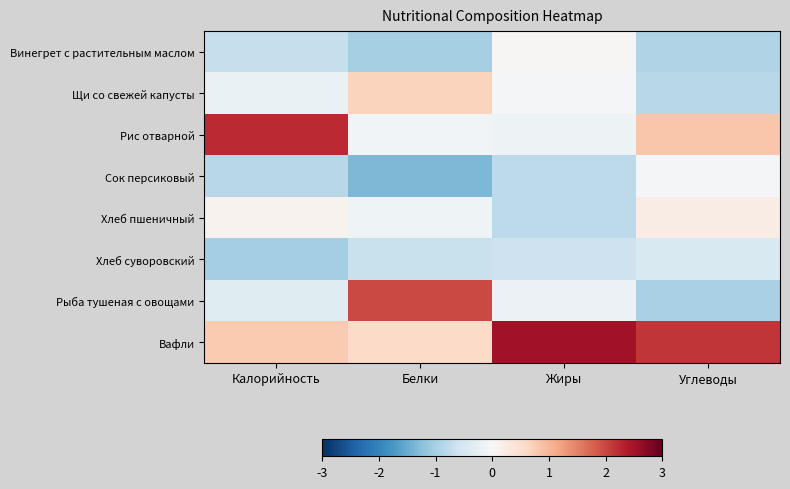

Reading left to right, list all the values displayed in this chart.

Винегрет с растительным маслом: Калорийность=-0.7	Белки=-1.0	Жиры=0.0	Углеводы=-0.9
Щи со свежей капусты: Калорийность=-0.2	Белки=0.7	Жиры=-0.0	Углеводы=-0.8
Рис отварной: Калорийность=2.2	Белки=-0.1	Жиры=-0.2	Углеводы=0.8
Сок персиковый: Калорийность=-0.8	Белки=-1.3	Жиры=-0.8	Углеводы=-0.0
Хлеб пшеничный: Калорийность=0.1	Белки=-0.1	Жиры=-0.8	Углеводы=0.2
Хлеб суворовский: Калорийность=-1.0	Белки=-0.7	Жиры=-0.6	Углеводы=-0.4
Рыба тушеная с овощами: Калорийность=-0.4	Белки=2.0	Жиры=-0.2	Углеводы=-1.0
Вафли: Калорийность=0.8	Белки=0.6	Жиры=2.5	Углеводы=2.1